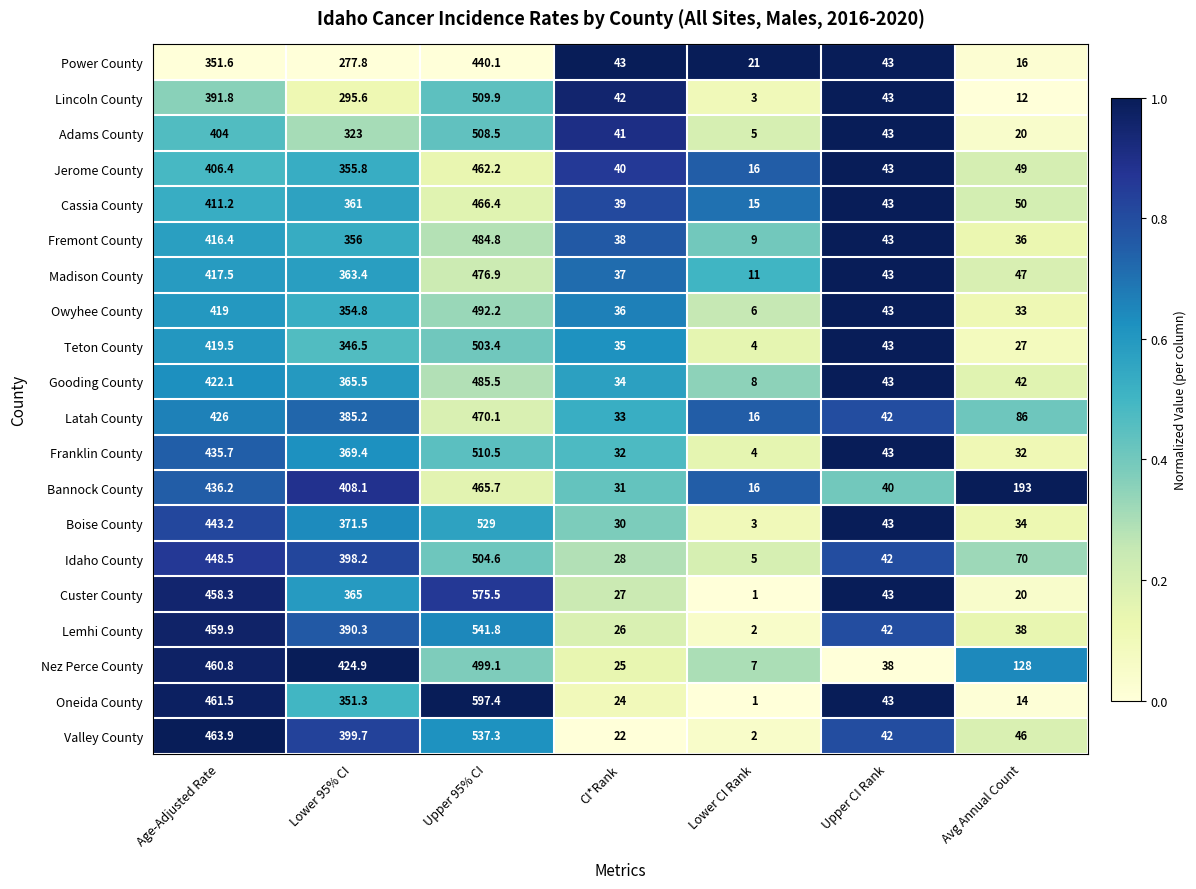

Count the number of categories in the chart.

7